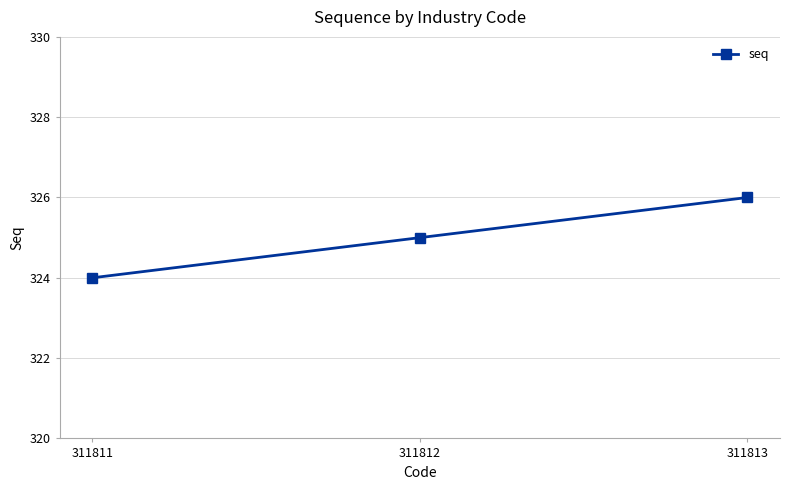

What value does the data have at 311813?

326